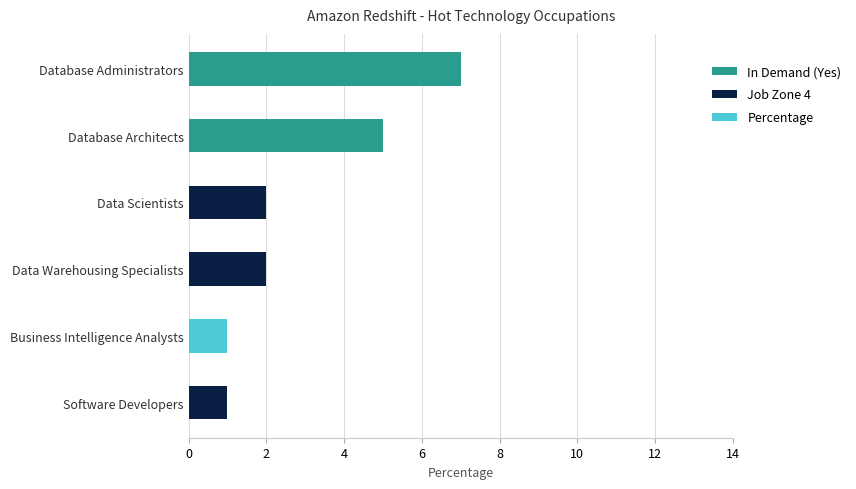

What is the total value across all series at Database Architects?

5